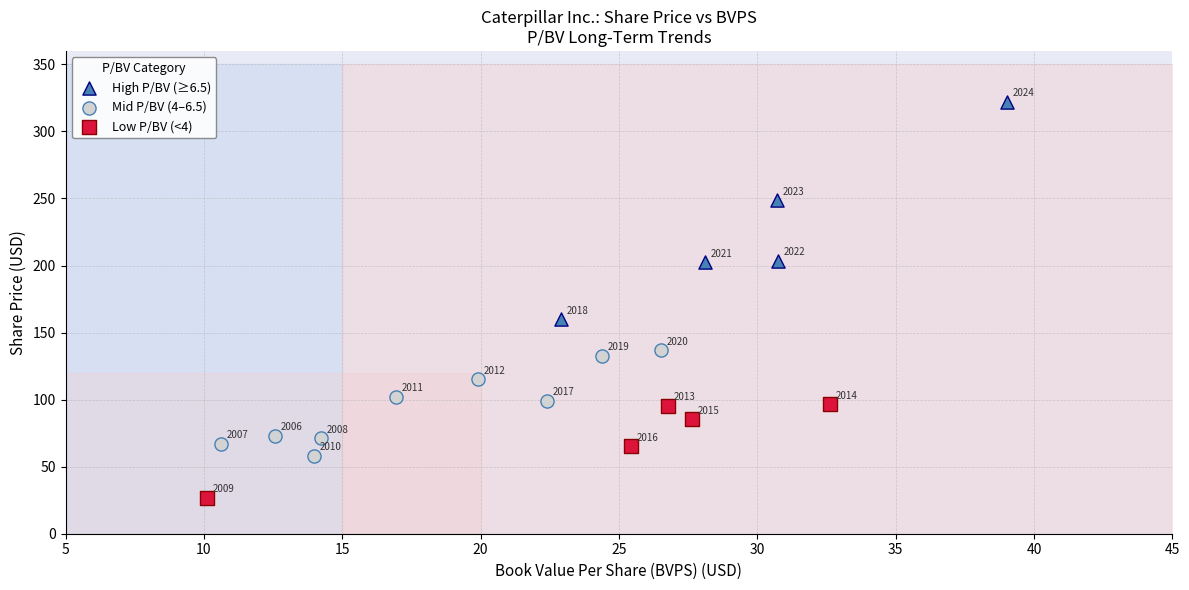

Which series reaches the minimum Y coordinate?

Low P/BV (<4)